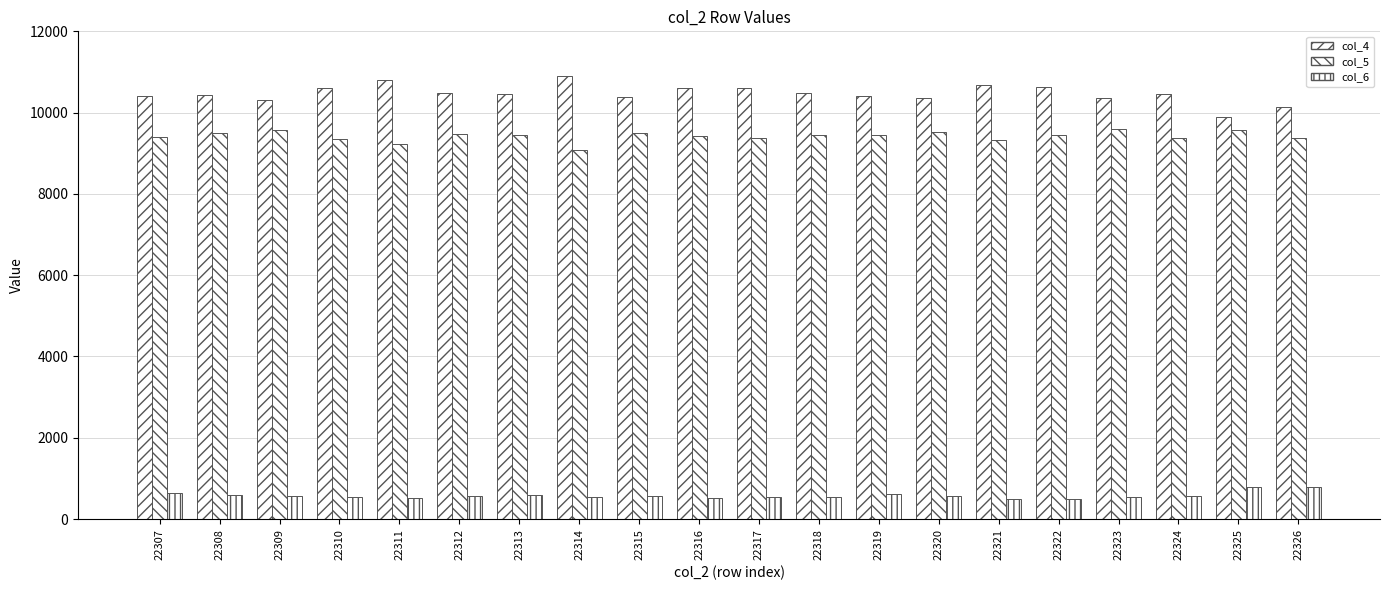

How many groups of bars are there?

20